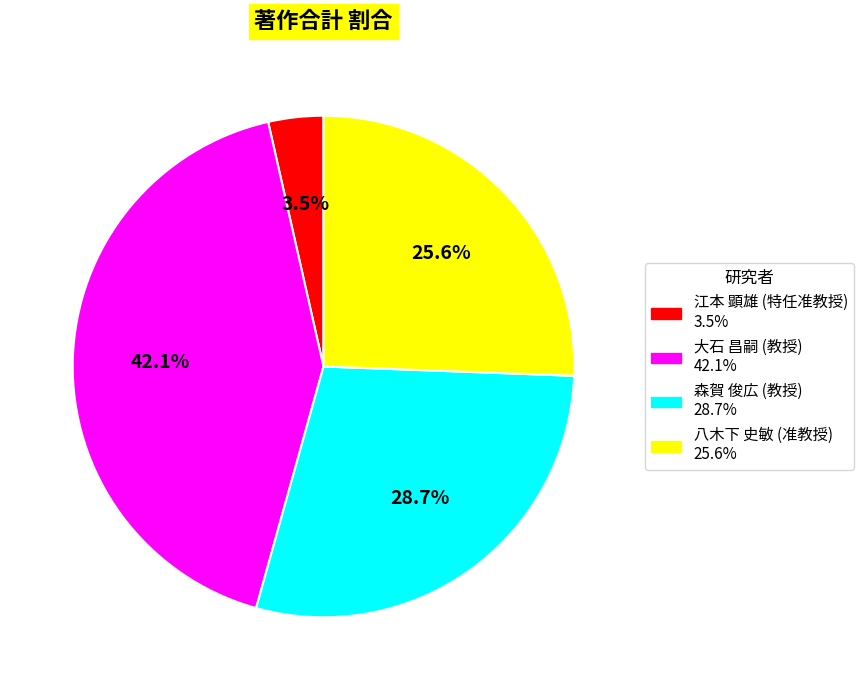

Is 森賀 俊広 (教授) the majority of the pie?

No